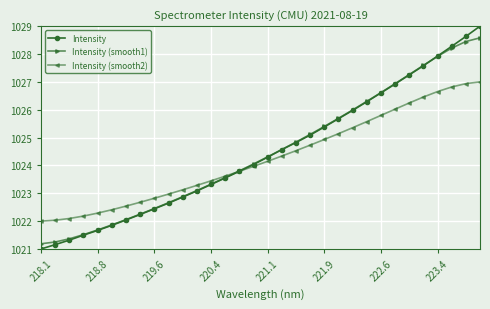

Does the chart have visible grid lines?

Yes